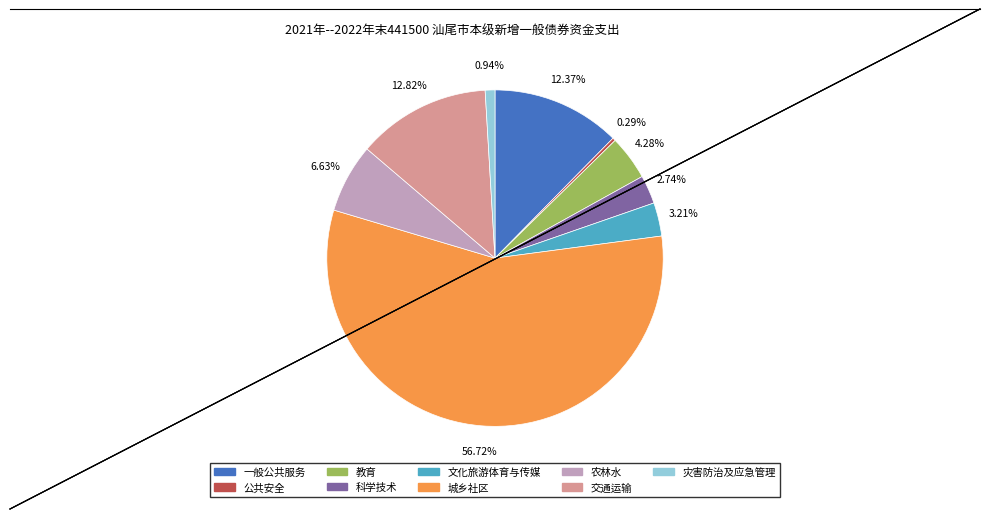

Is there a majority slice in this chart?

Yes